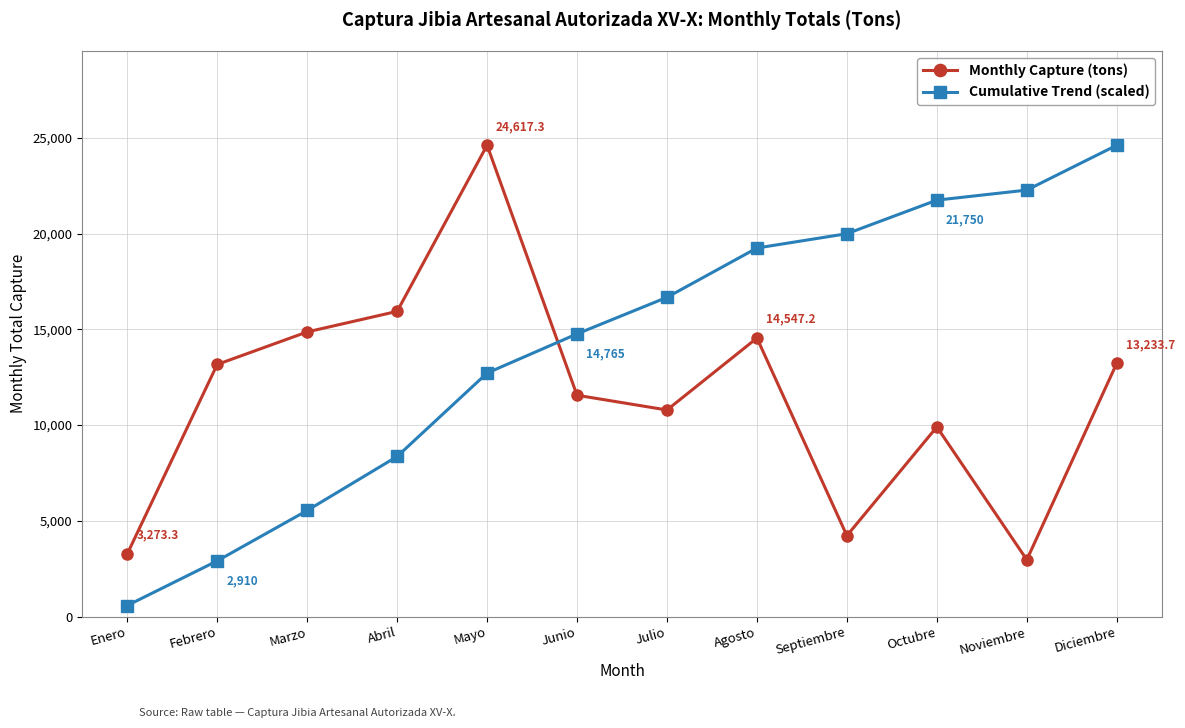

The Monthly Capture (tons) series shows 4587.8 at Diciembre. True or false?

False